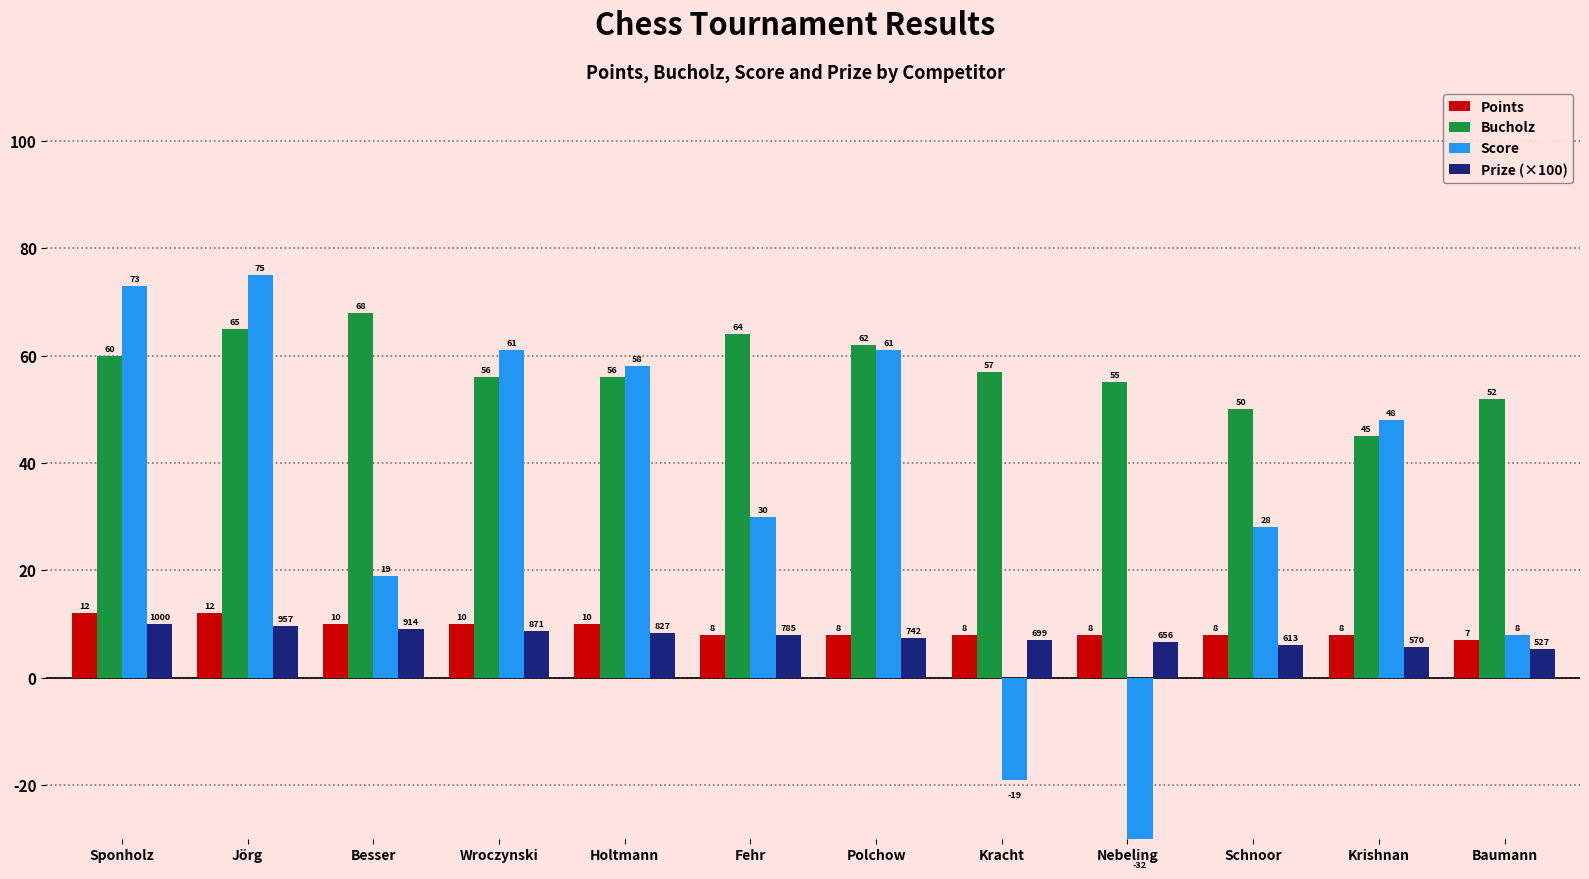

Is it true that Points equals 4.4 at Wroczynski?

False